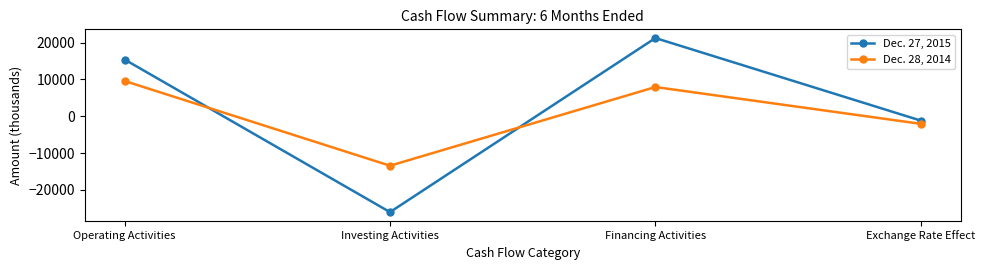

At which label does Dec. 28, 2014 reach its peak?

Operating Activities